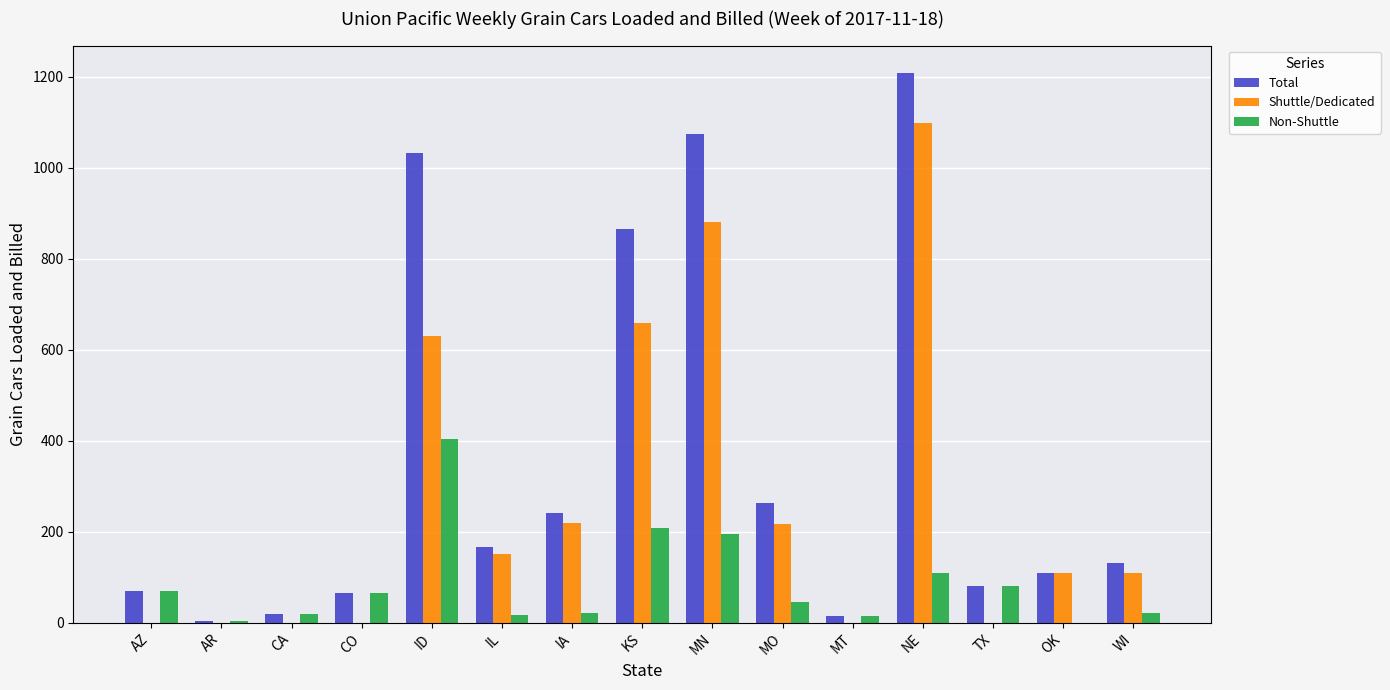

Which label corresponds to the largest value in the chart?

NE